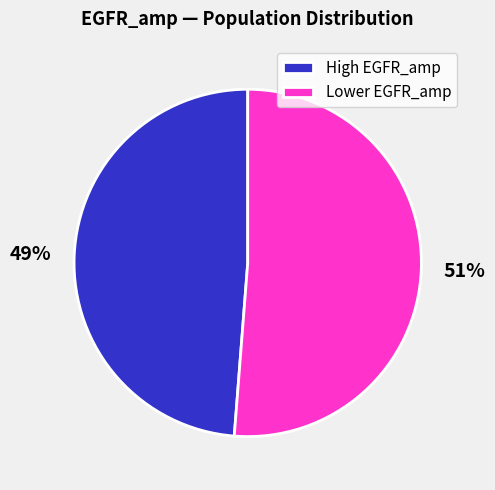

To the nearest percent, what is the difference between the largest and smallest slice percentages?

2%